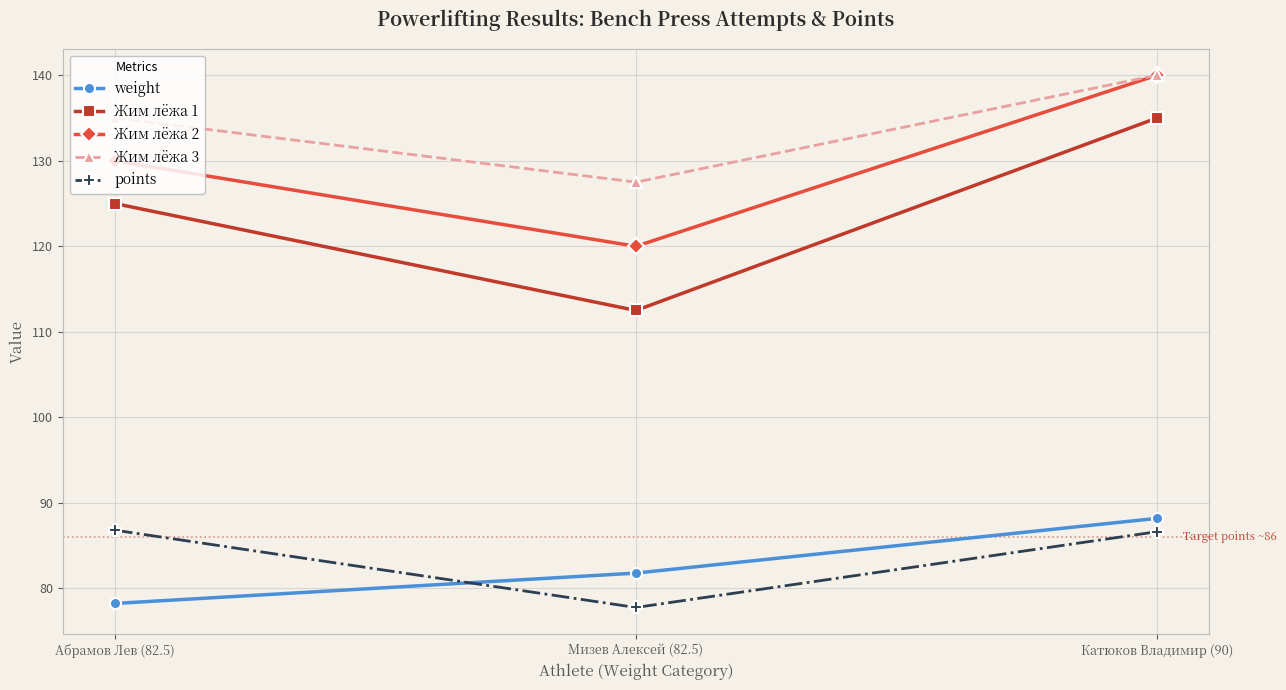

True or false: Жим лёжа 1 has a value of 47.9 at Мизев Алексей (82.5).

False